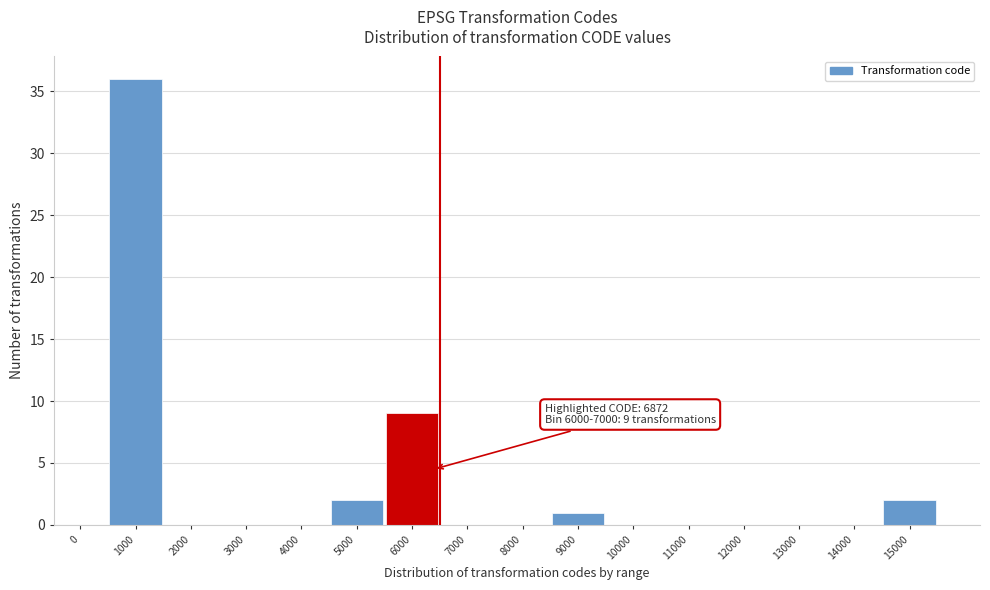

Reading left to right, transcribe all the data shown in this chart.

0=0	1000=36	2000=0	3000=0	4000=0	5000=2	6000=9	7000=0	8000=0	9000=1	10000=0	11000=0	12000=0	13000=0	14000=0	15000=2